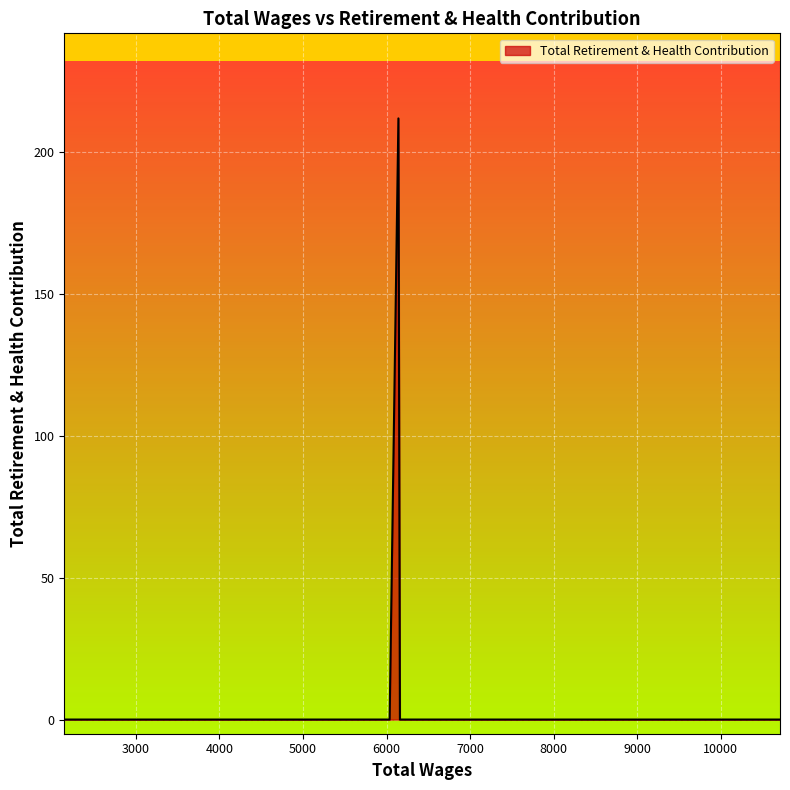

What is the greatest value displayed?

212